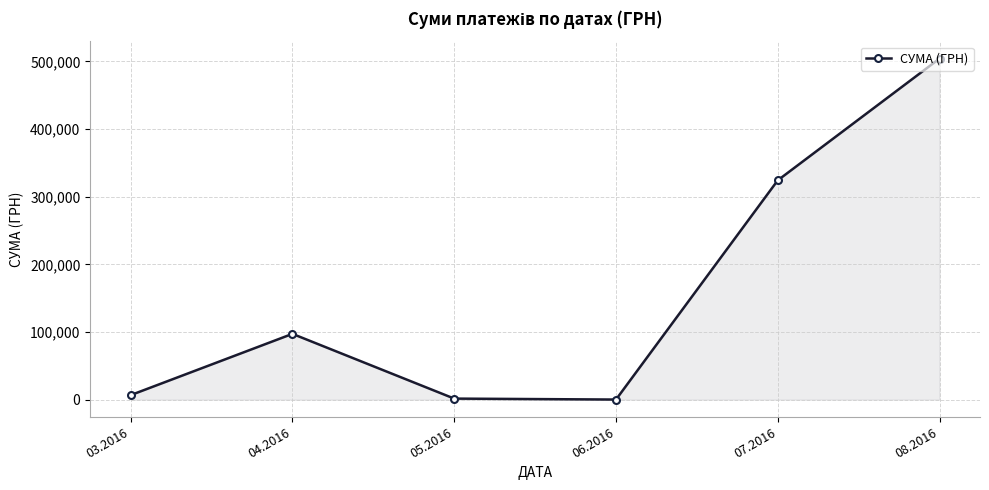

How many lines are shown in the chart?

1